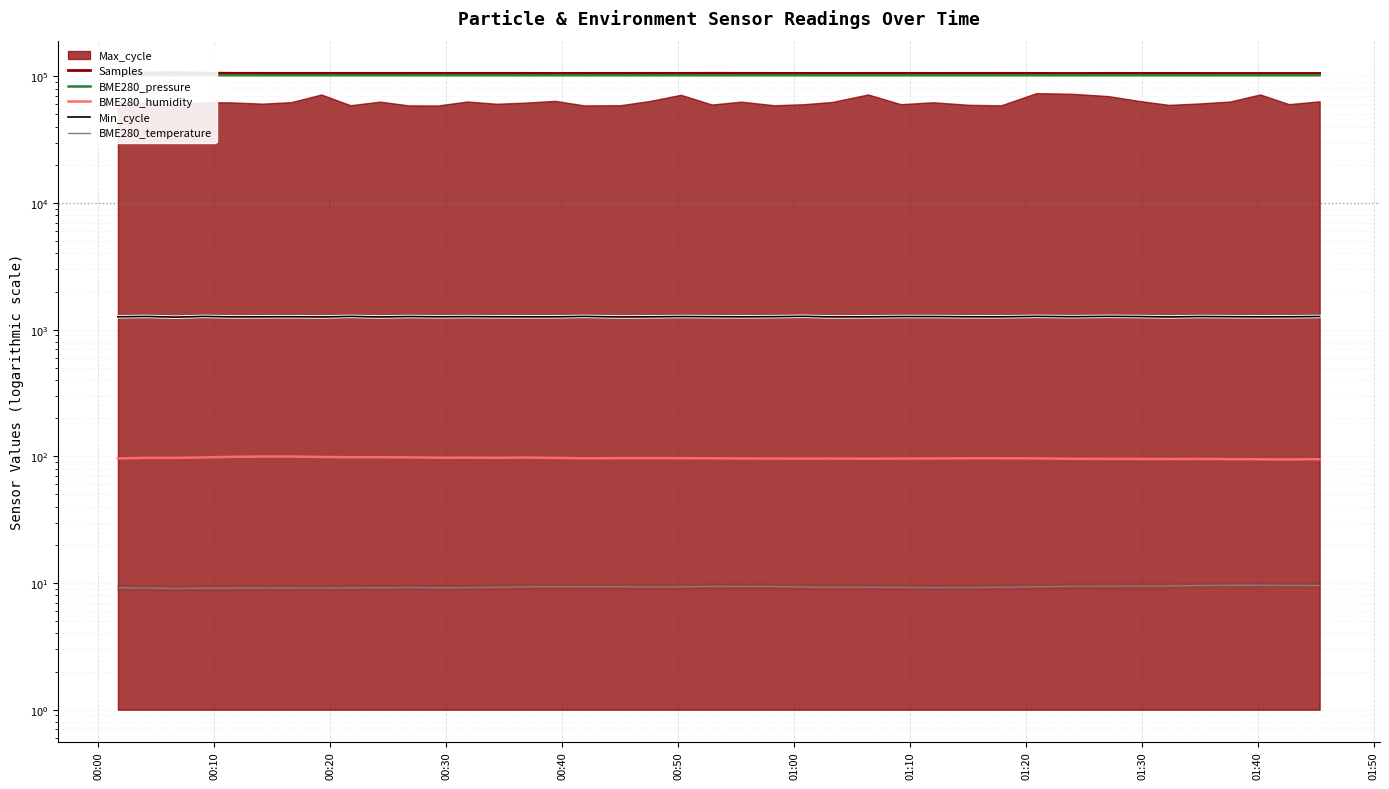

Where is the first local minimum for BME280_humidity?

00:20